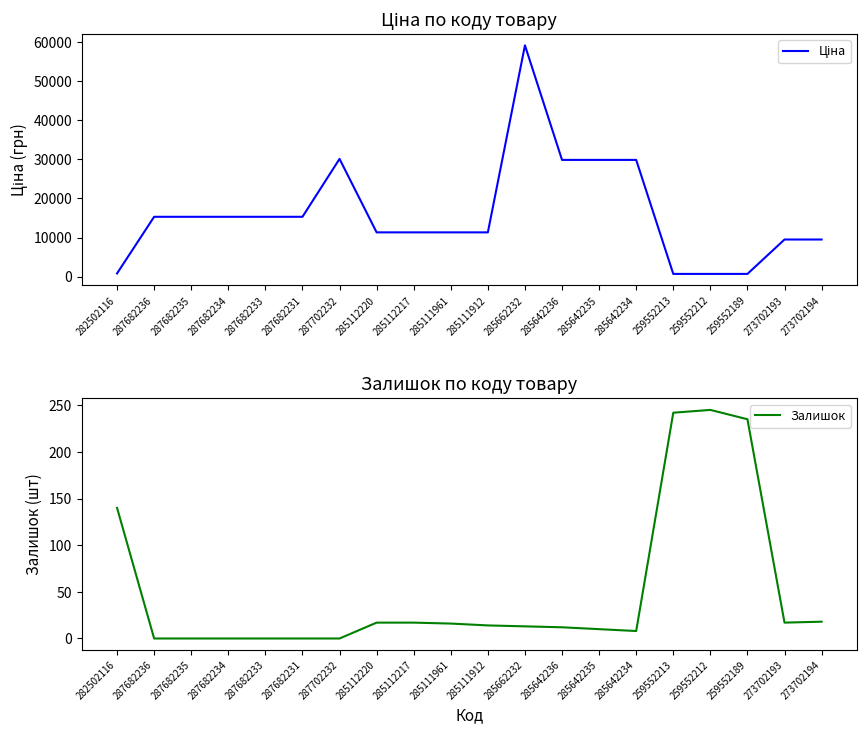

What is the sum of the Ціна values at 287682235 and 287682236?

30576.0